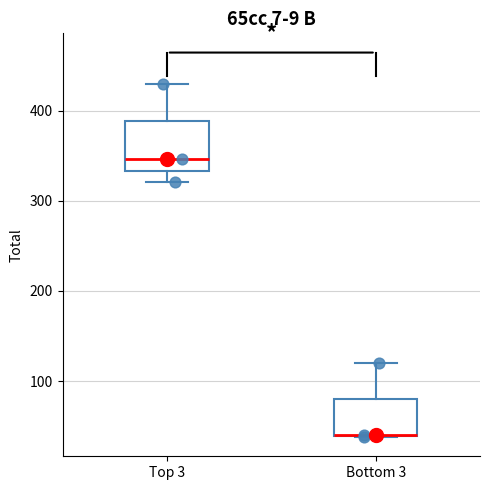

Which box is the tallest, from its lower edge to its upper edge?

Top 3